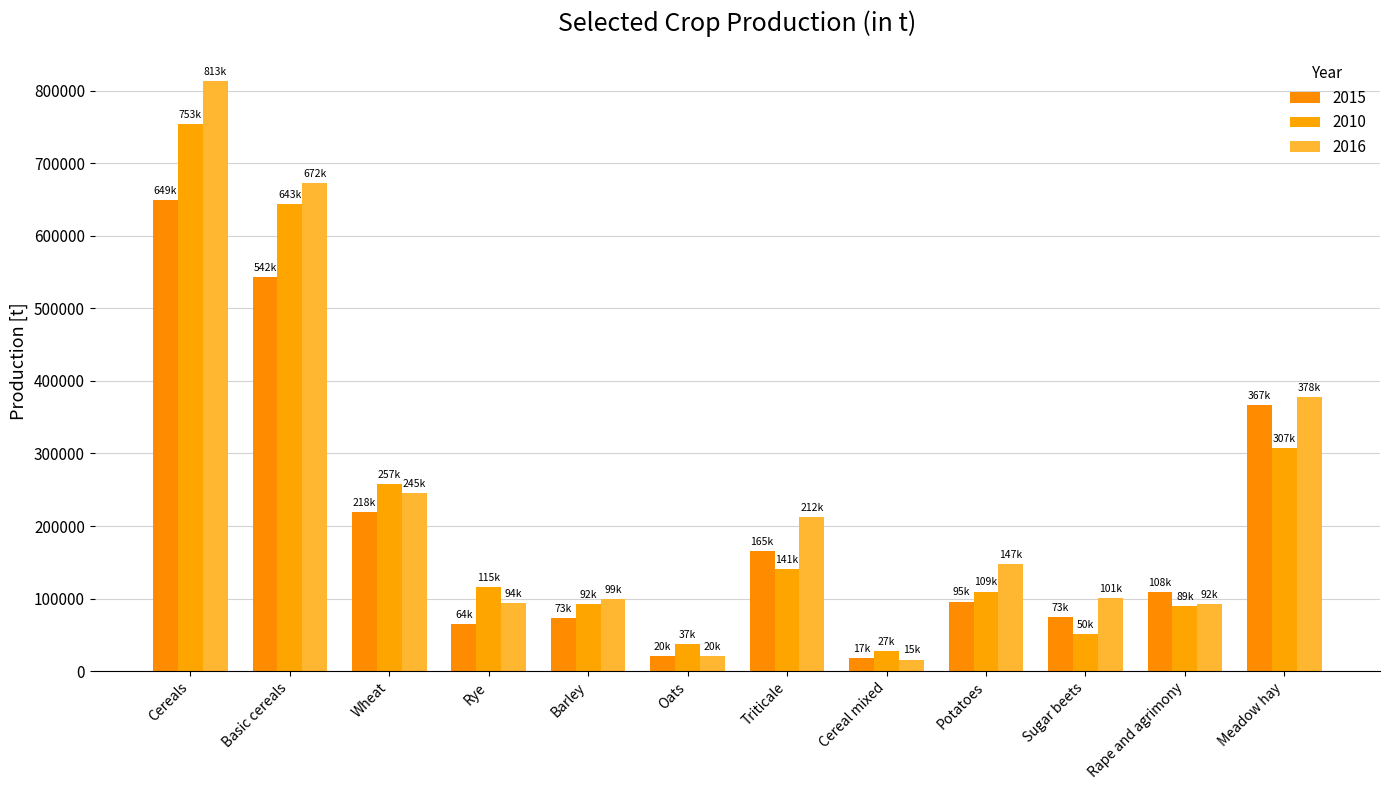

What is the difference between the highest and lowest values at Basic cereals?

129519